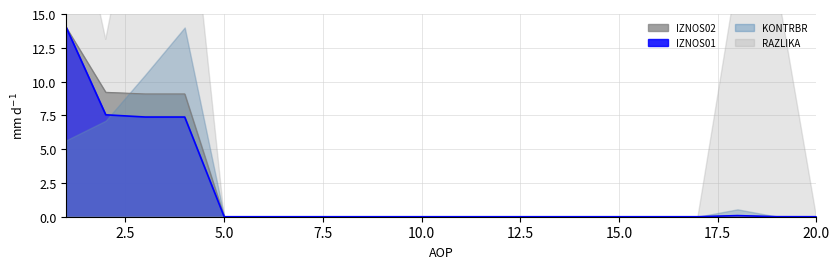

At how many categories does at least one series exceed 3?

4